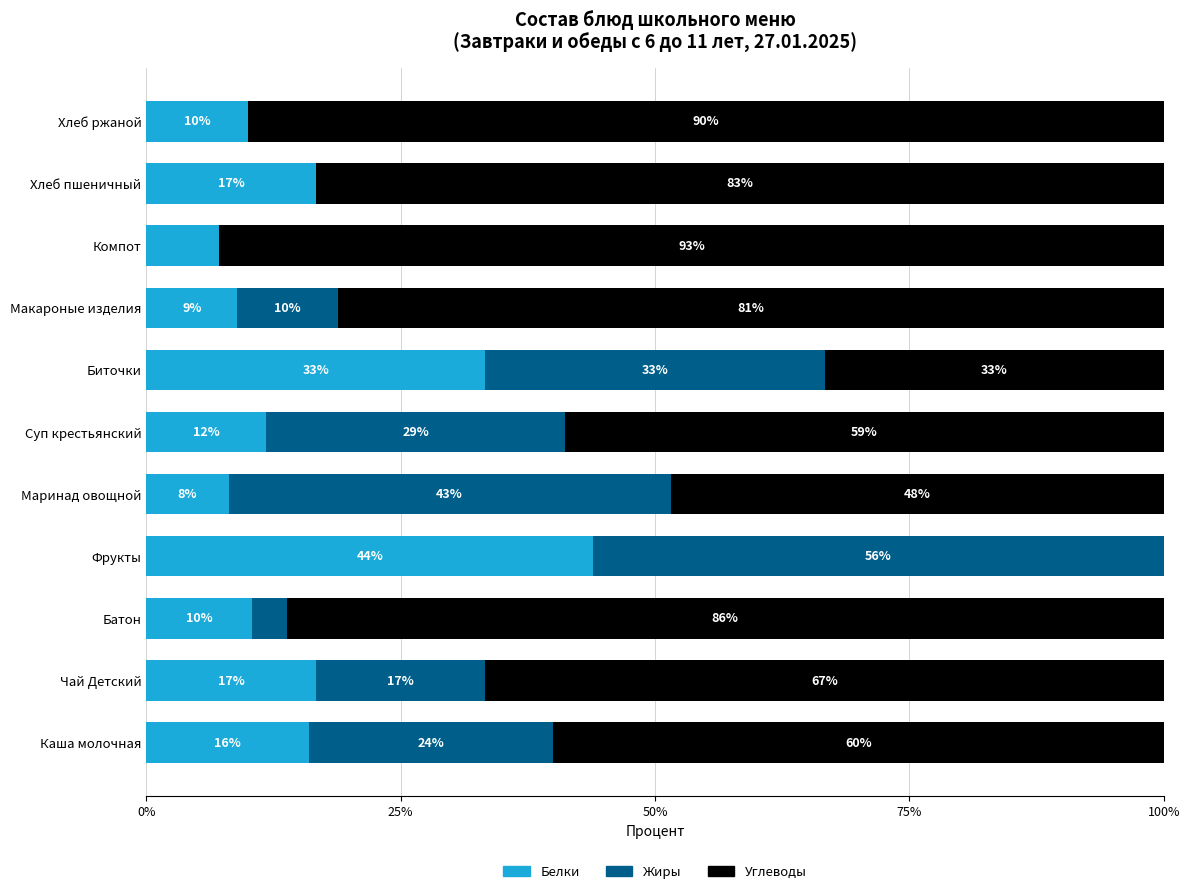

What is the total value across all series at Хлеб ржаной?

100.0